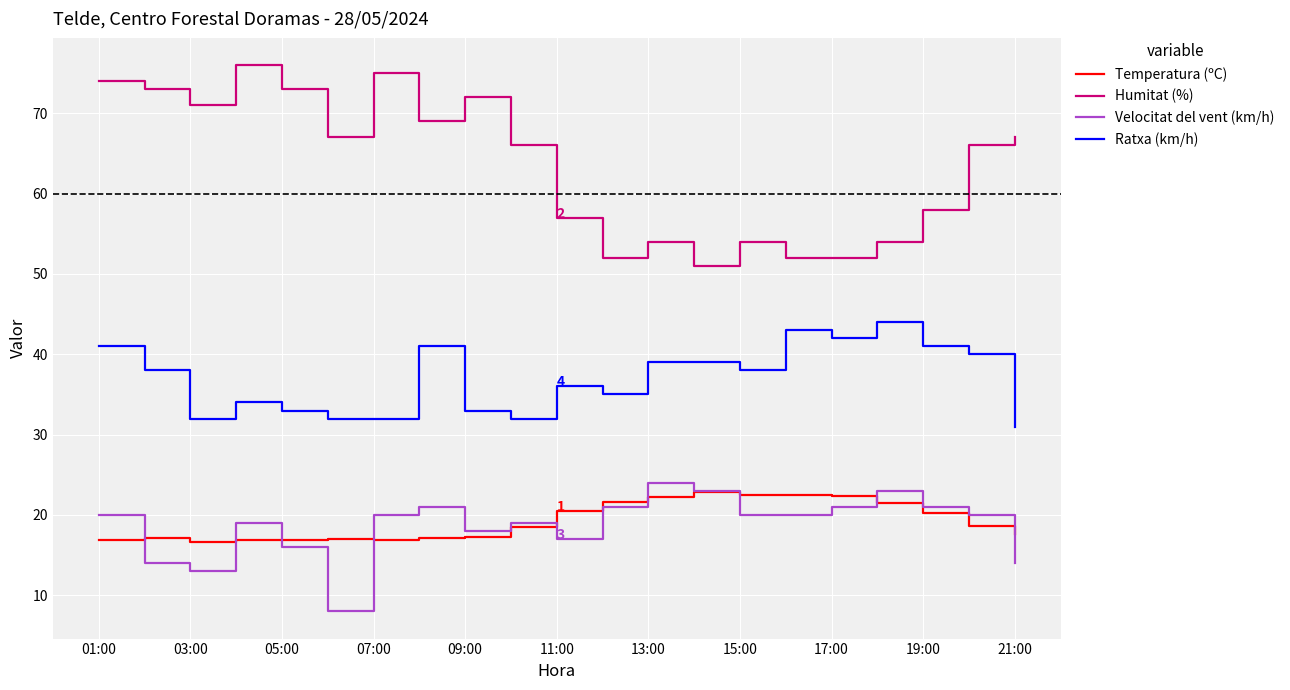

Which series has the largest total across all categories?

Humitat (%)